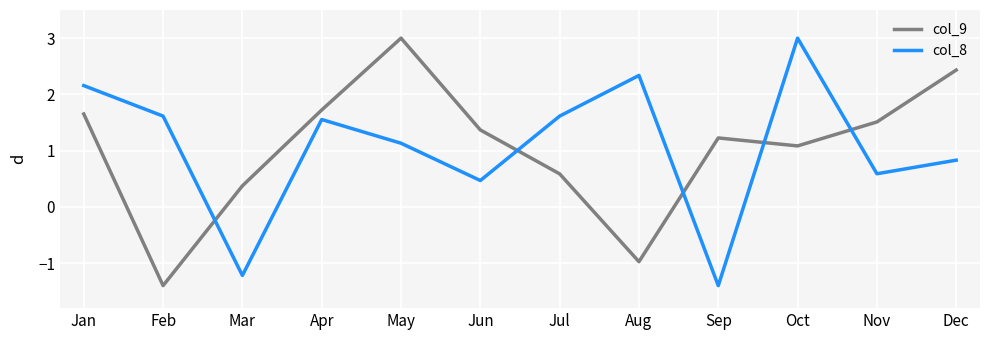

The value of col_8 at Mar is -1.2. True or false?

True